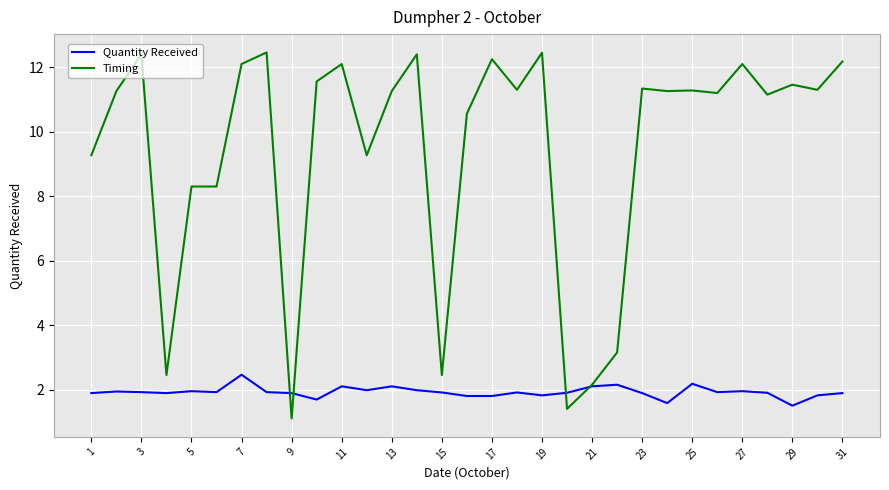

True or false: Quantity Received and Timing intersect in this chart.

True